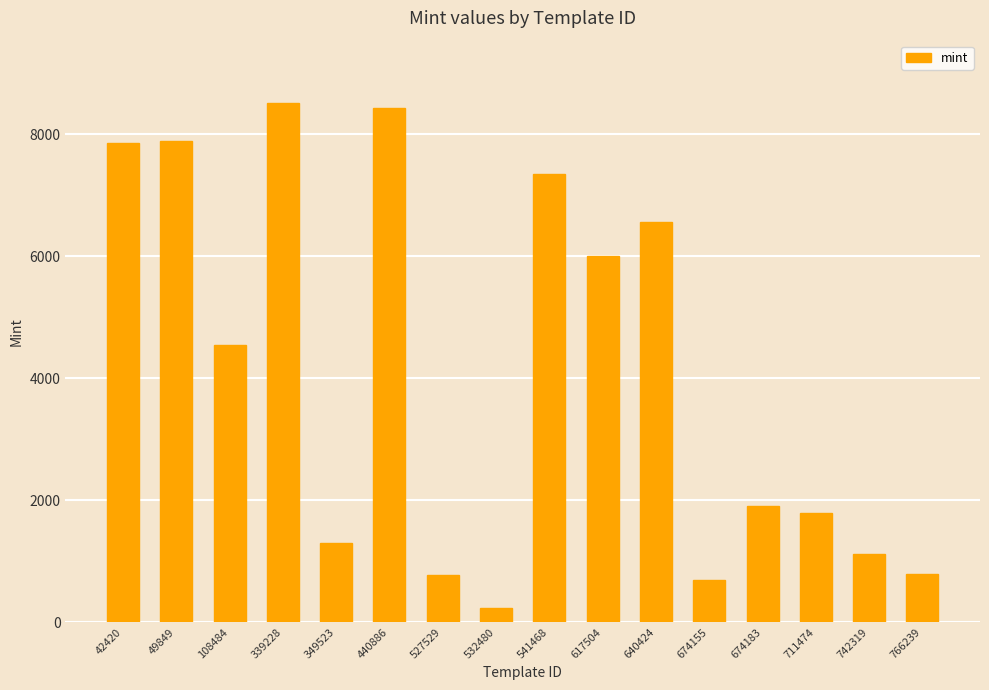

The chart shows a value of 1781 at 711474. True or false?

True